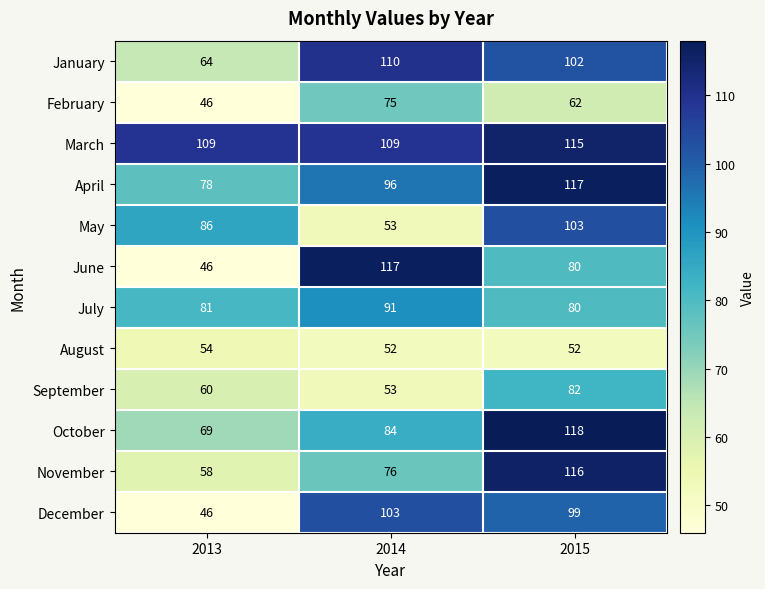

Which series has the widest spread of values?

June